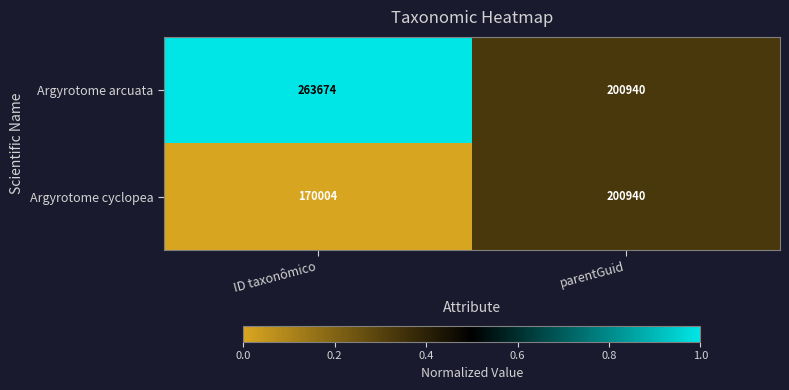

What is the average value of the Argyrotome arcuata series?

232307